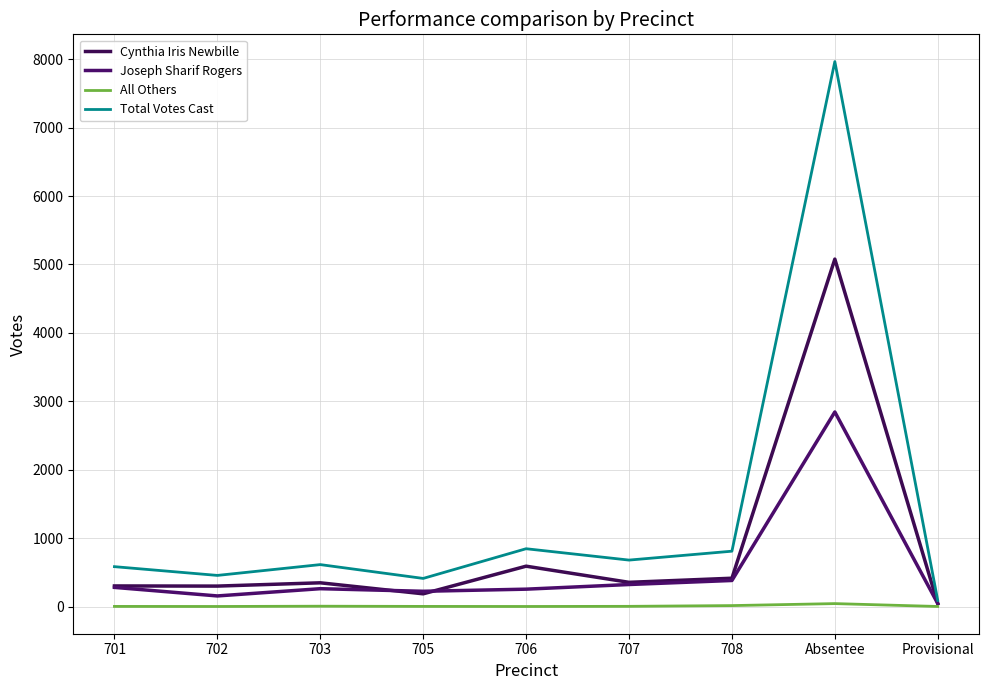

True or false: All Others and Total Votes Cast intersect in this chart.

False